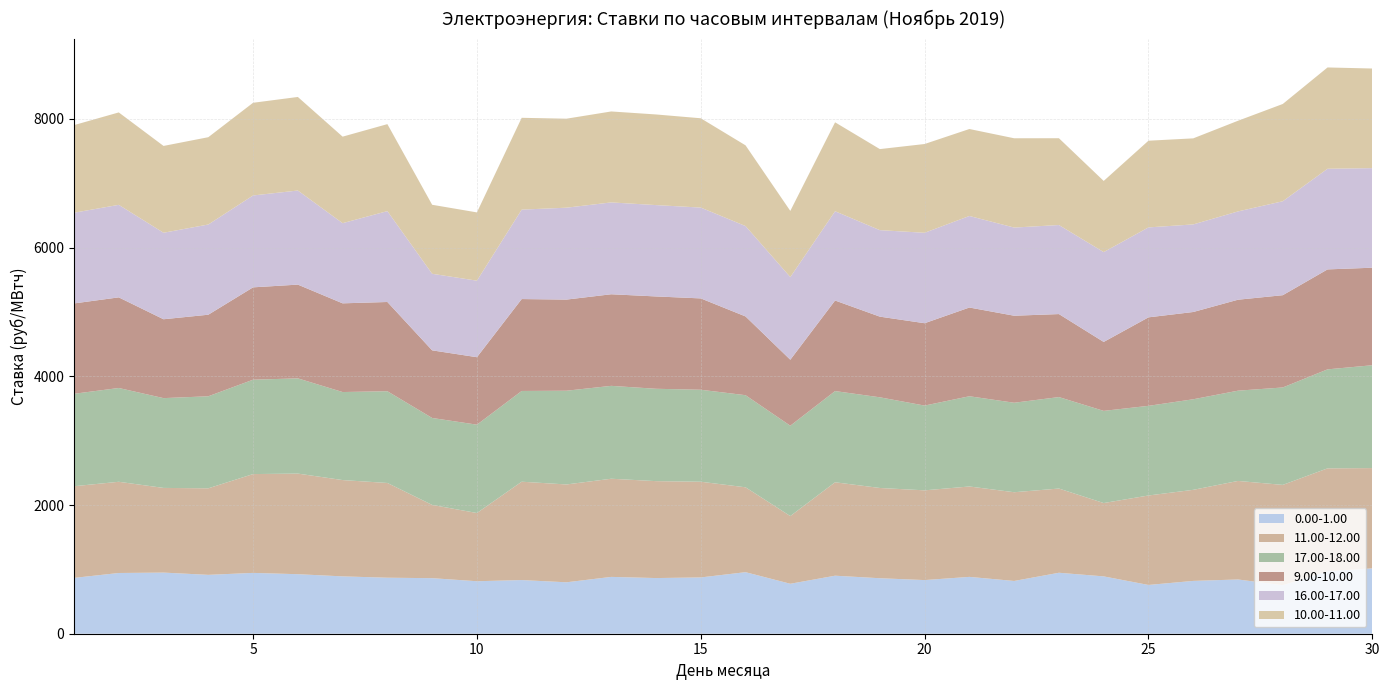

Reading right to left, list all the values displayed in this chart.

0.00-1.00: 1015.5	969.6	753.7	843.0	820.8	757.8	891.0	947.3	819.8	883.3	833.6	862.3	901.5	776.3	956.4	874.7	864.9	883.0	799.2	833.9	815.7	863.2	870.3	891.1	924.9	945.2	914.8	949.9	943.7	867.4
11.00-12.00: 1558.2	1599.8	1558.7	1531.0	1415.0	1390.1	1139.2	1308.4	1378.7	1404.5	1394.3	1402.3	1451.6	1051.7	1318.6	1486.8	1505.9	1525.1	1520.0	1528.0	1059.8	1138.0	1471.9	1496.3	1563.2	1535.3	1344.5	1315.6	1417.1	1424.3
17.00-18.00: 1598.0	1538.3	1513.9	1402.5	1407.2	1392.9	1432.3	1421.2	1390.5	1402.0	1317.0	1408.9	1417.2	1404.1	1431.3	1429.3	1435.1	1443.2	1456.5	1410.2	1372.7	1351.3	1425.6	1367.9	1479.8	1466.5	1430.1	1395.2	1457.3	1436.3
9.00-10.00: 1515.4	1553.0	1433.6	1413.2	1355.9	1375.0	1071.1	1289.7	1352.0	1378.7	1279.6	1253.2	1407.0	1024.9	1223.7	1419.2	1434.7	1423.2	1415.9	1428.0	1048.3	1050.5	1386.6	1378.2	1456.5	1434.8	1267.2	1225.5	1408.2	1403.8
16.00-17.00: 1547.3	1564.0	1459.9	1372.0	1360.9	1397.6	1396.0	1383.5	1369.8	1422.4	1405.3	1344.0	1387.0	1284.4	1404.2	1411.3	1419.5	1427.1	1428.0	1389.6	1189.0	1189.8	1412.0	1245.7	1462.0	1427.8	1401.7	1344.2	1437.5	1409.6
10.00-11.00: 1547.6	1573.9	1511.1	1408.8	1337.1	1346.9	1105.7	1348.7	1387.4	1351.2	1379.2	1259.4	1381.9	1028.1	1254.1	1387.6	1408.2	1413.2	1382.7	1426.6	1060.9	1072.2	1351.5	1344.3	1453.7	1440.1	1356.5	1348.8	1436.0	1361.1